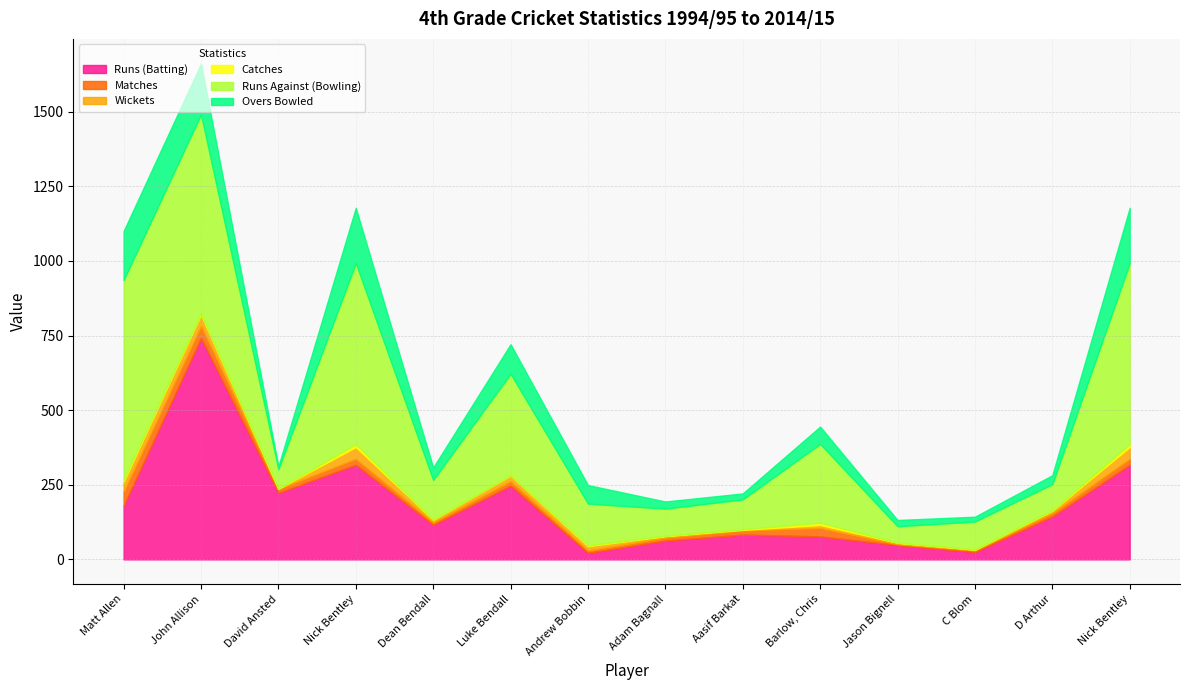

True or false: Matches and Catches cross at least once.

False